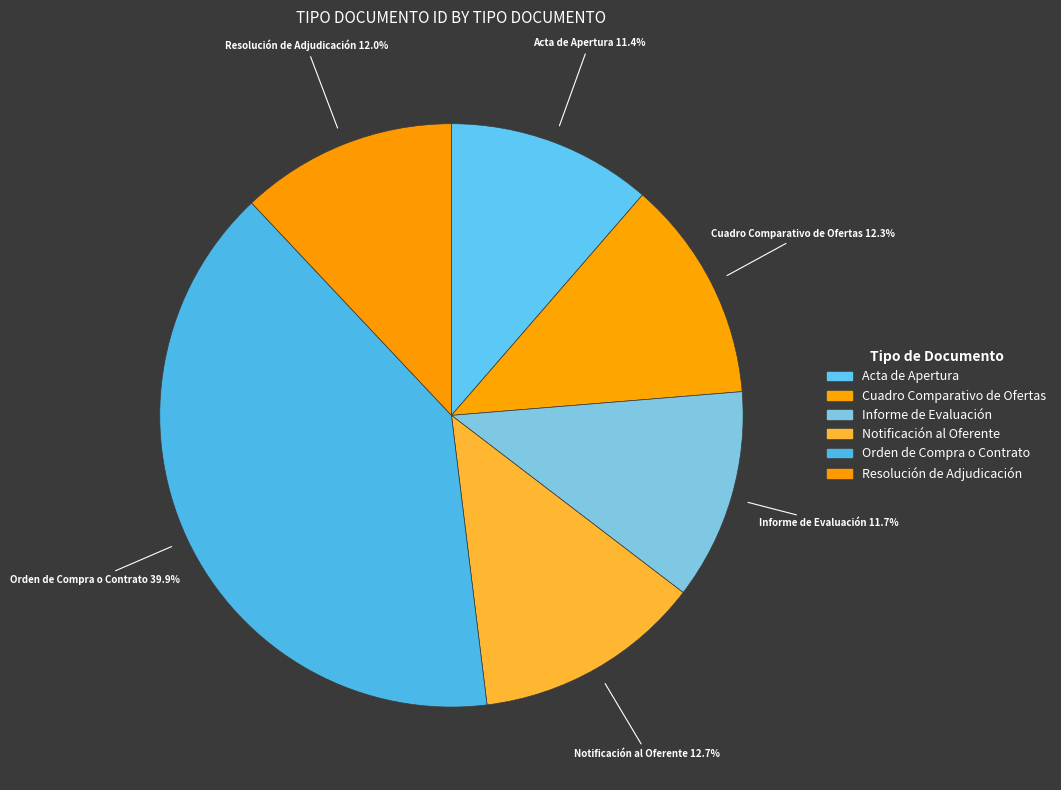

Is it true that Acta de Apertura is 26% of the pie?

False